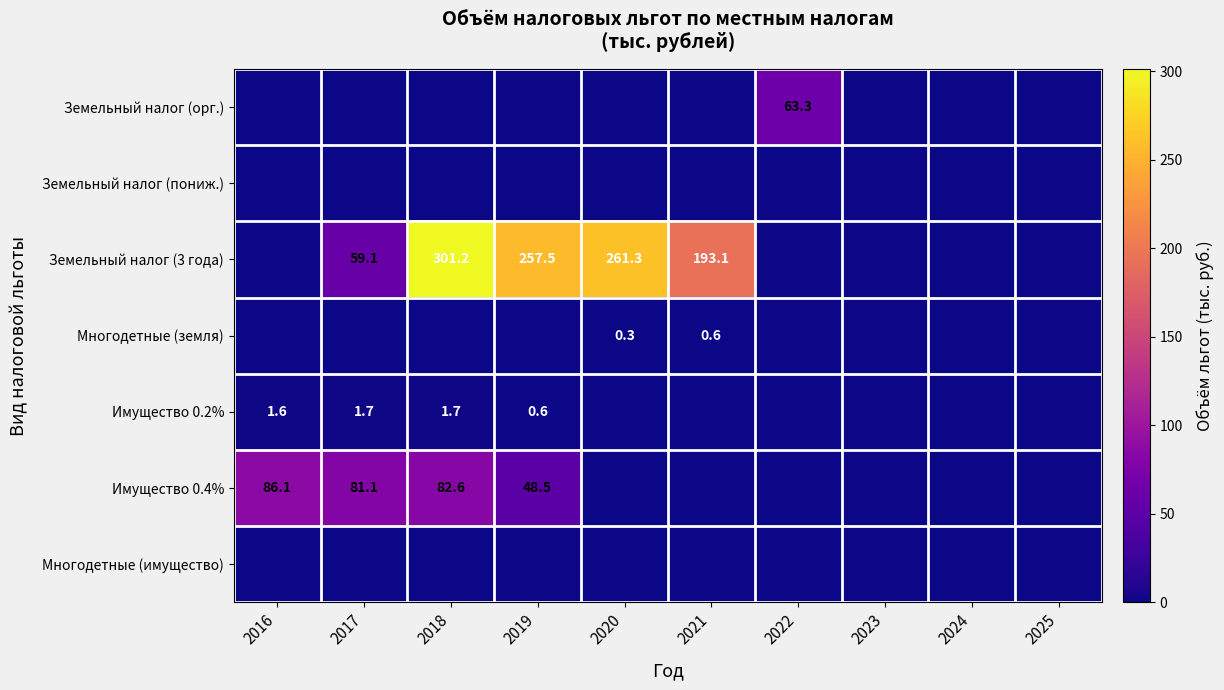

At which category is the sum across all series the highest?

2018